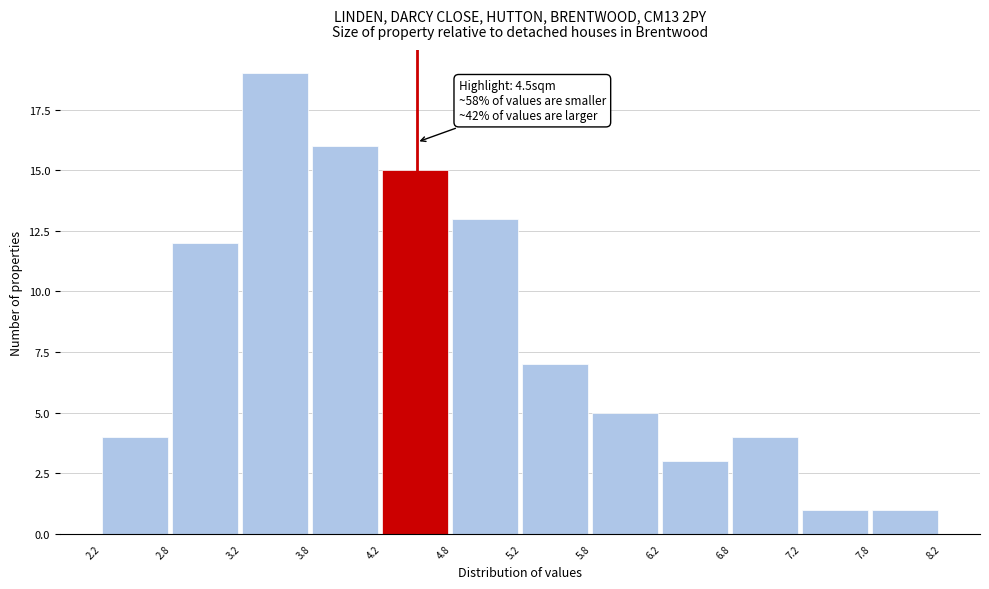

Which range on the x-axis has the tallest bar?

3.2 to 3.8